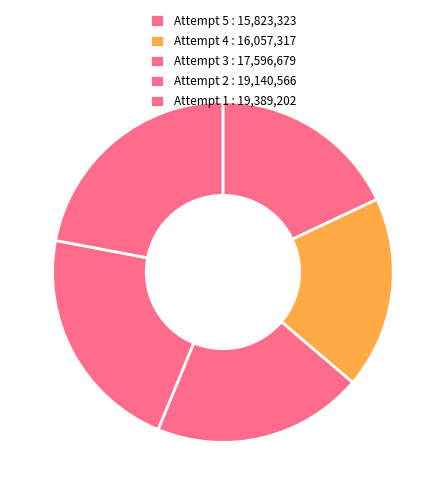

How many segments does this pie chart have?

5